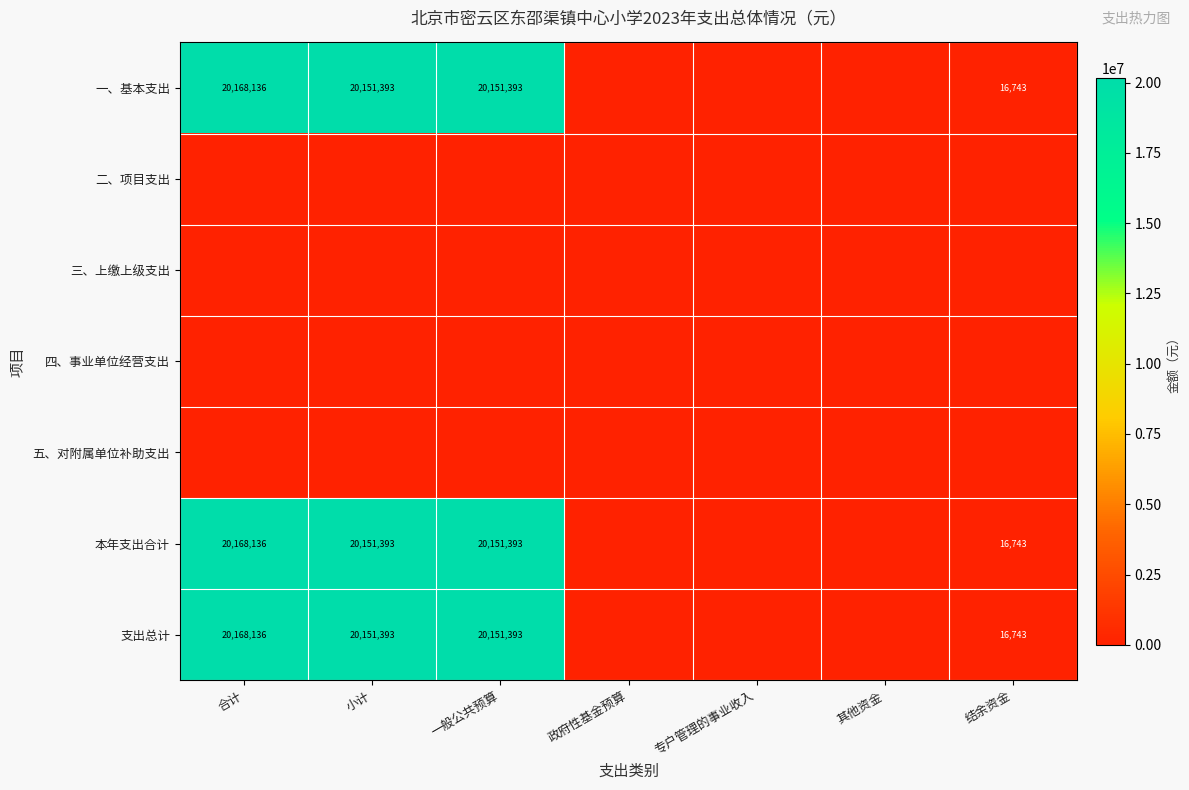

What is the total value across all series at 一般公共预算?

60454179.2